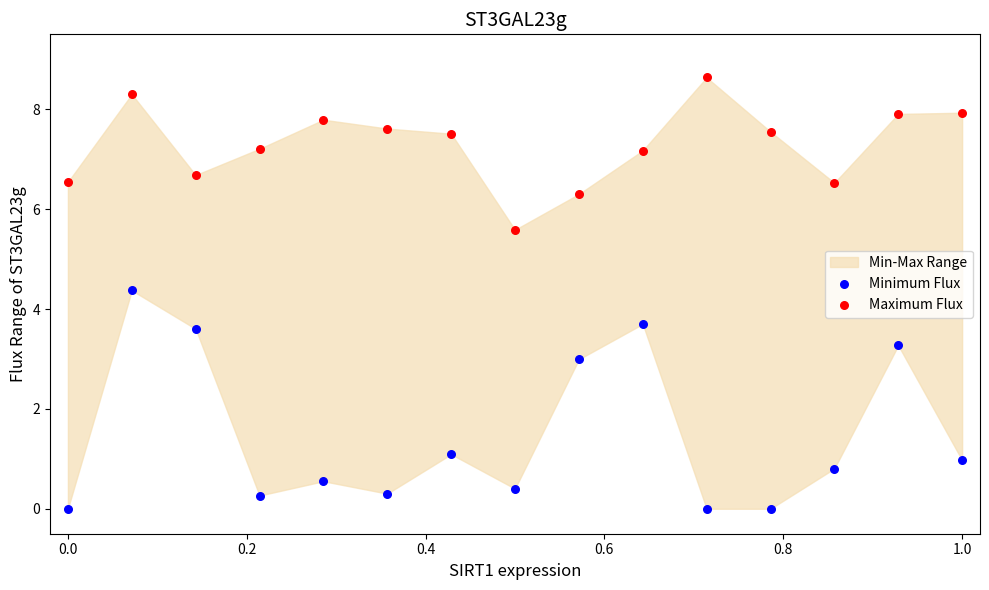

Which series reaches the maximum Y coordinate?

Maximum Flux